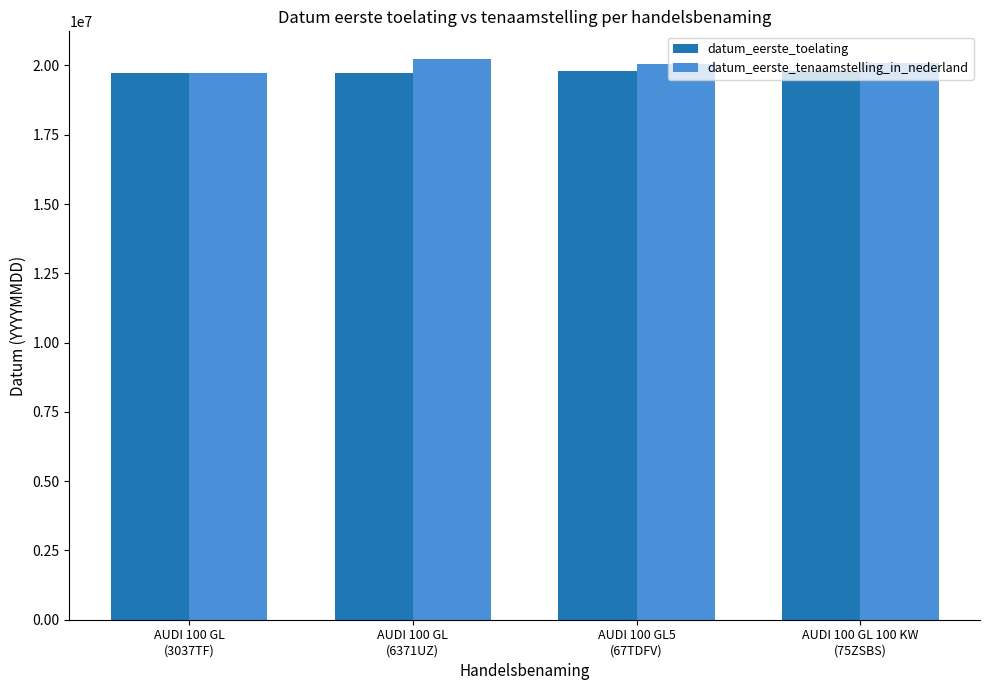

What is the average value of the datum_eerste_tenaamstelling_in_nederland series?

20018316